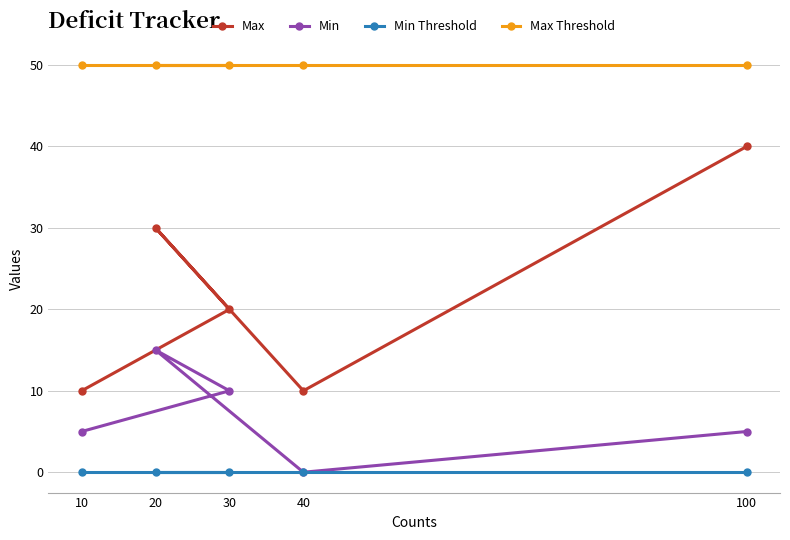

True or false: Max and Min intersect in this chart.

False